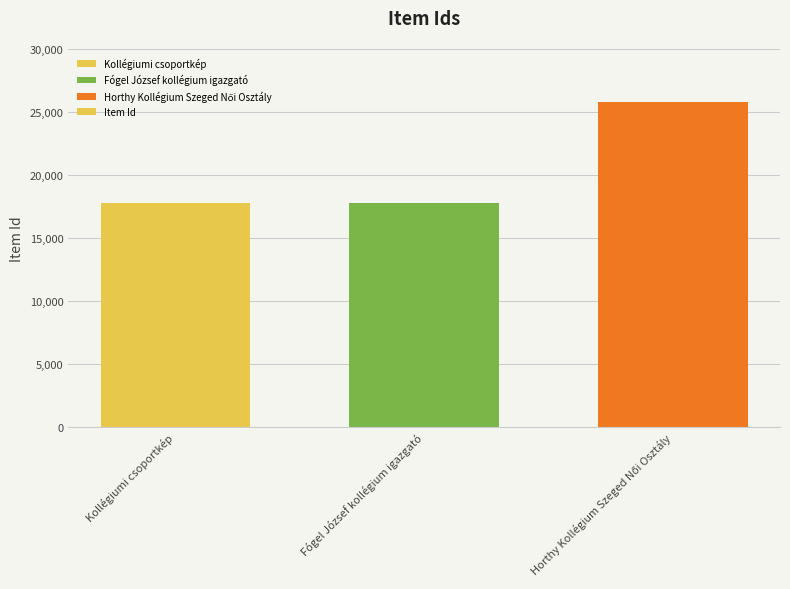

The chart shows a value of 17784 at Kollégiumi csoportkép. True or false?

True